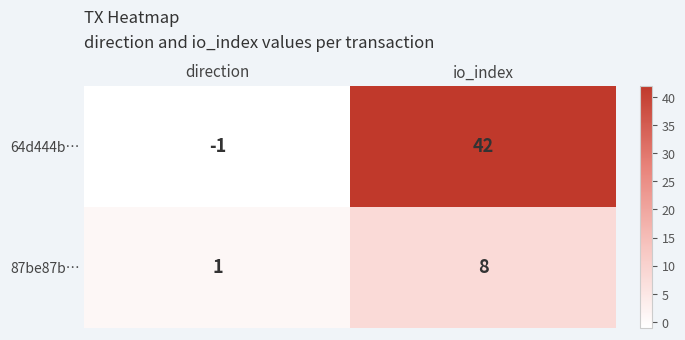

Which category has the highest value in the 87be87b… series?

io_index